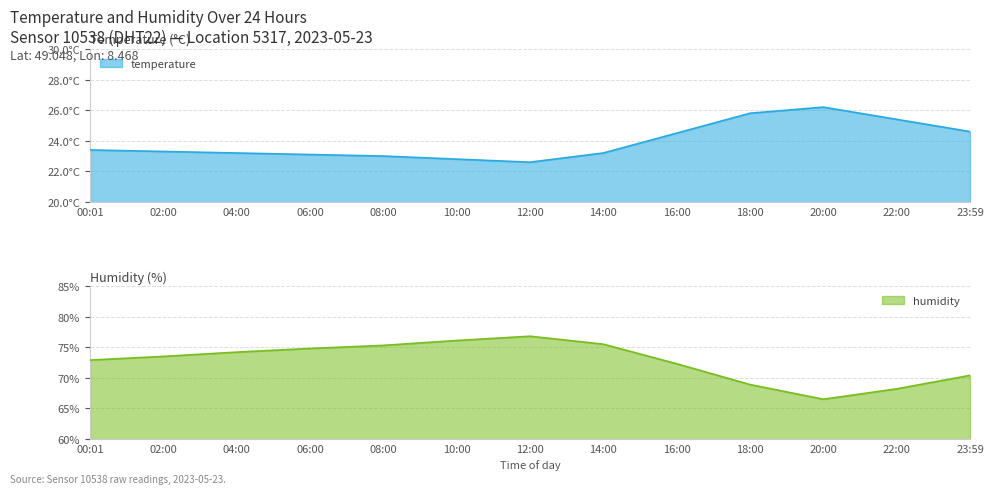

Reading left to right, extract all data points from this chart.

temperature: 23.4	23.3	23.2	23.1	23.0	22.8	22.6	23.2	24.5	25.8	26.2	25.4	24.6
humidity: 72.9	73.5	74.2	74.8	75.3	76.1	76.8	75.5	72.3	68.9	66.5	68.2	70.4